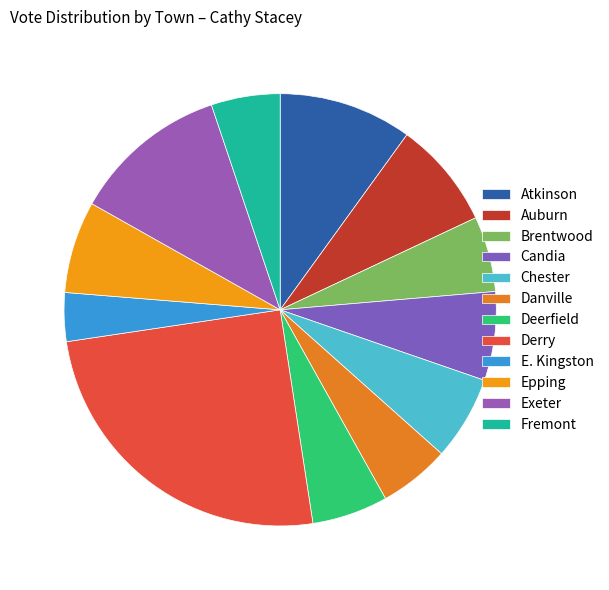

Rank the categories by value from highest to lowest.

Derry, Exeter, Atkinson, Auburn, Epping, Candia, Chester, Deerfield, Brentwood, Danville, Fremont, E. Kingston